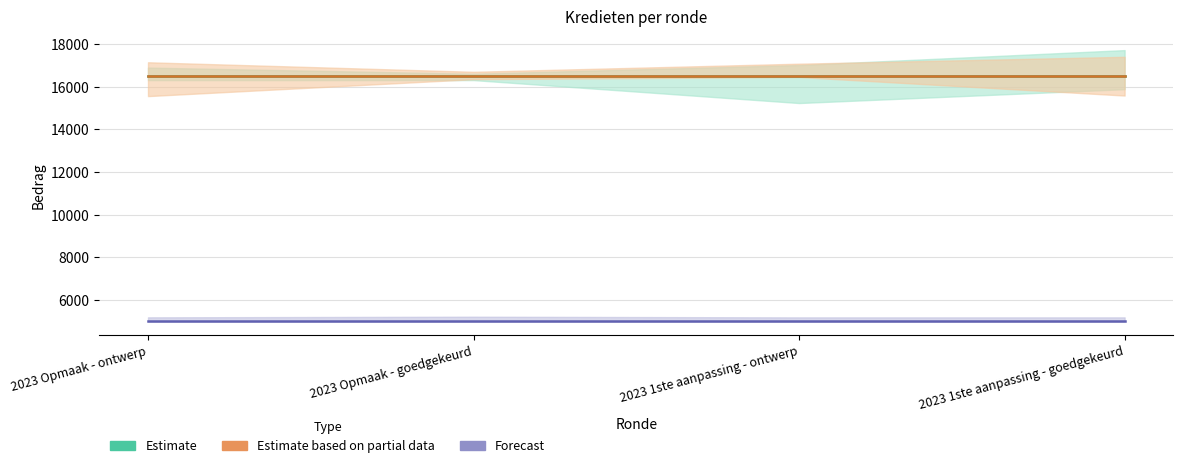

What position from the left is 2023 Opmaak - goedgekeurd?

2